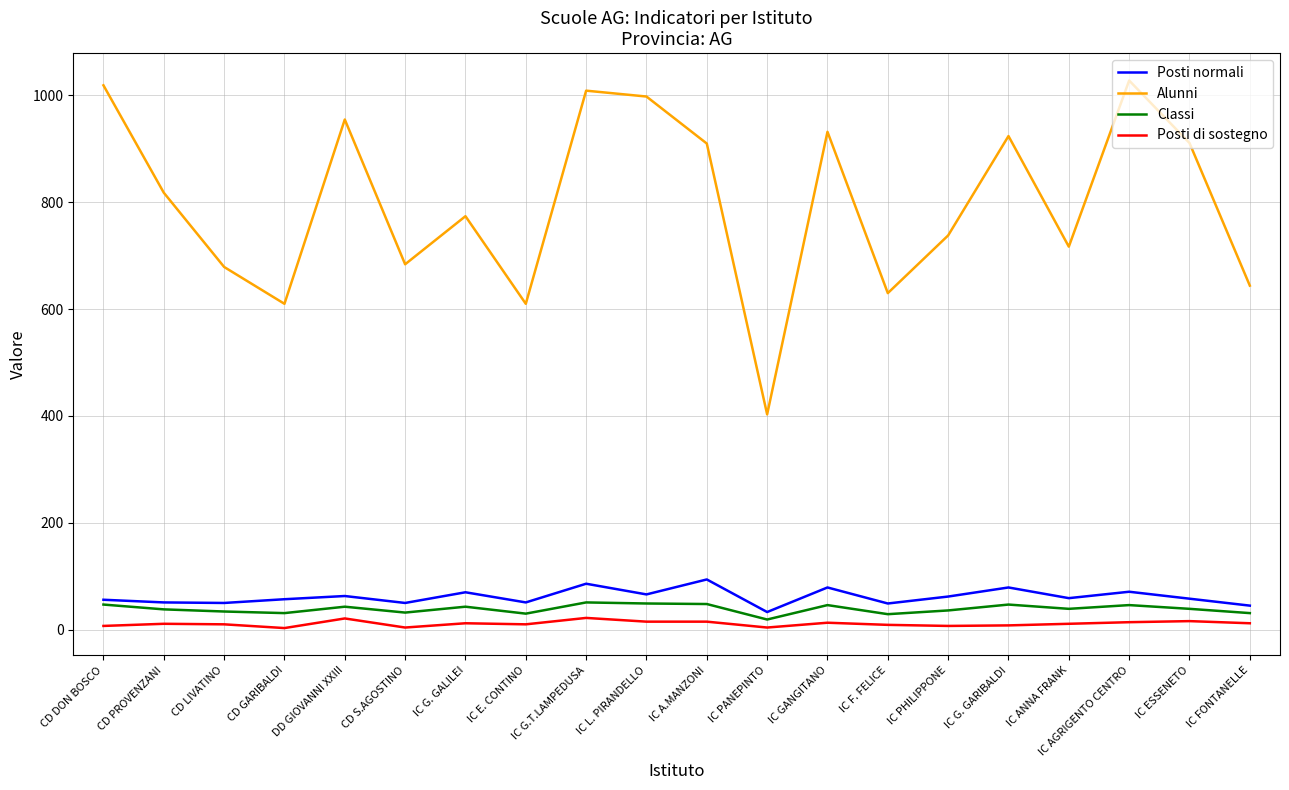

What position from the right is CD DON BOSCO?

20